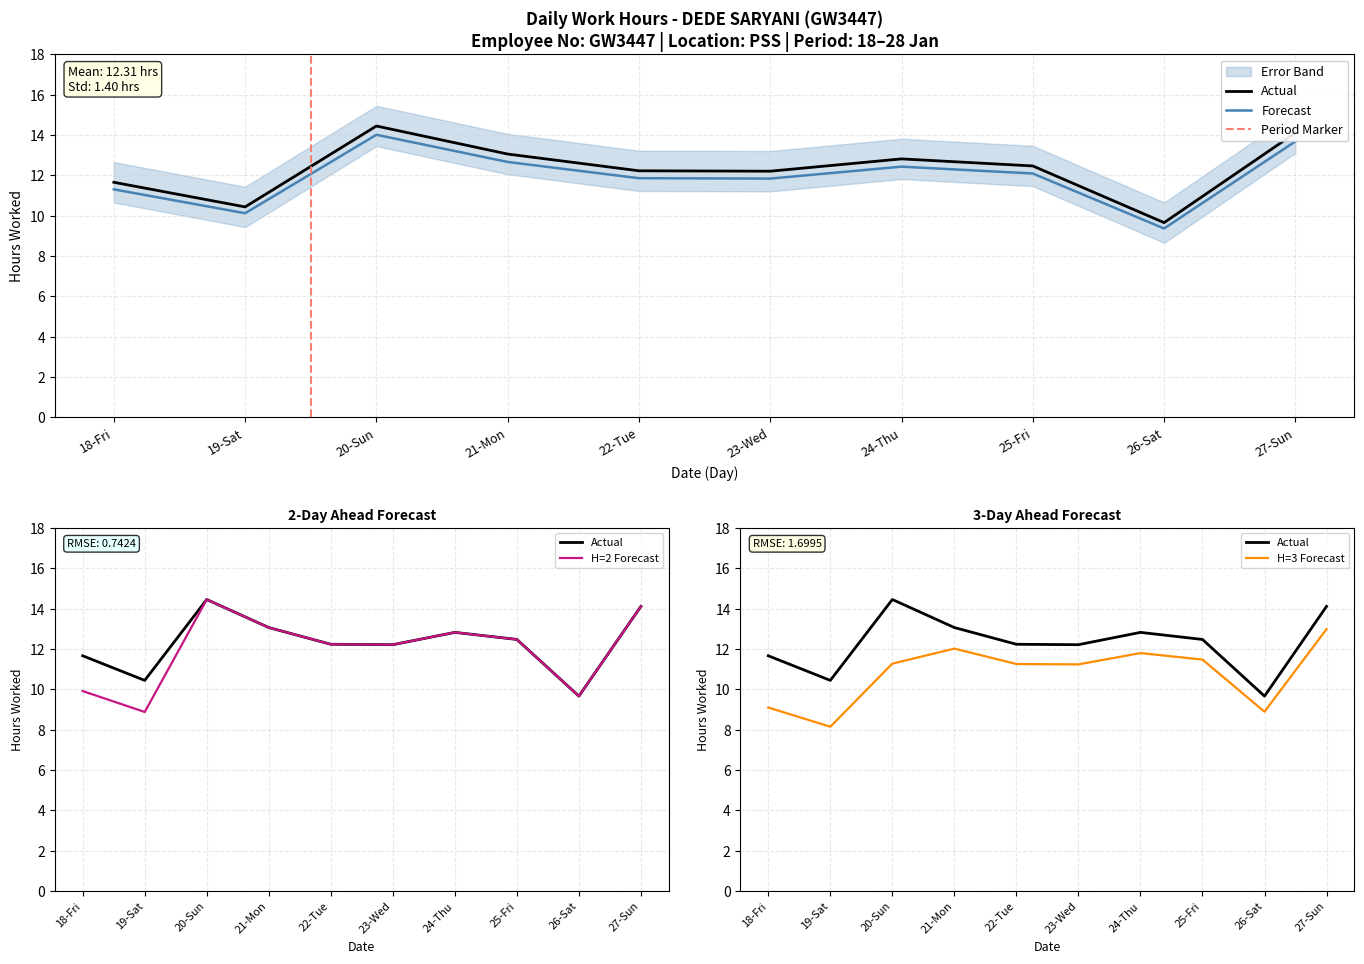

What is the minimum value shown in the chart?

9.4